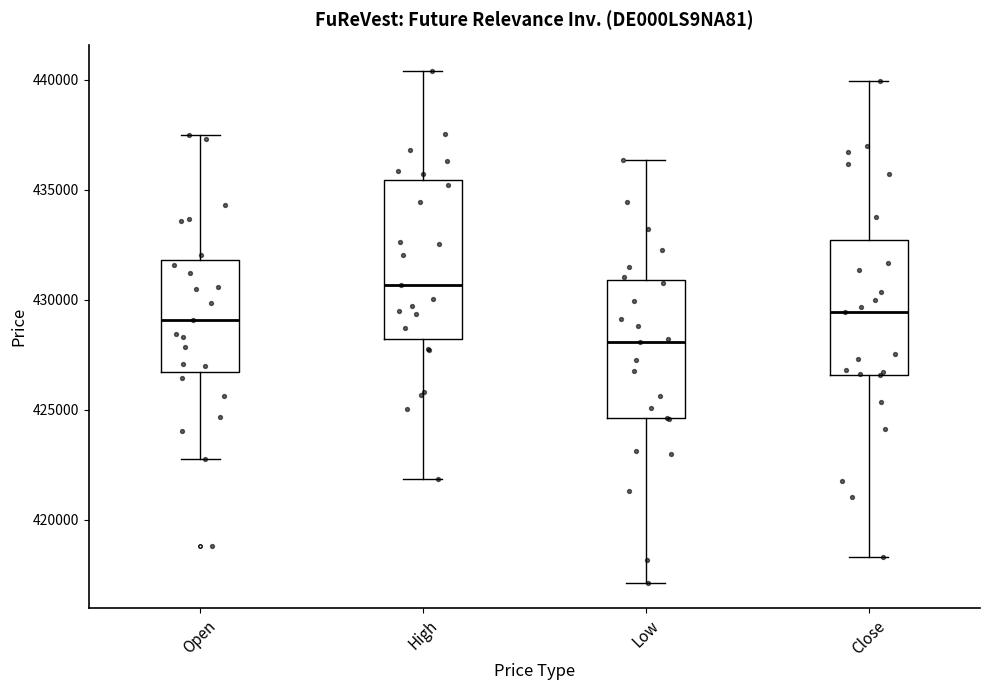

Which box has the highest median line?

High